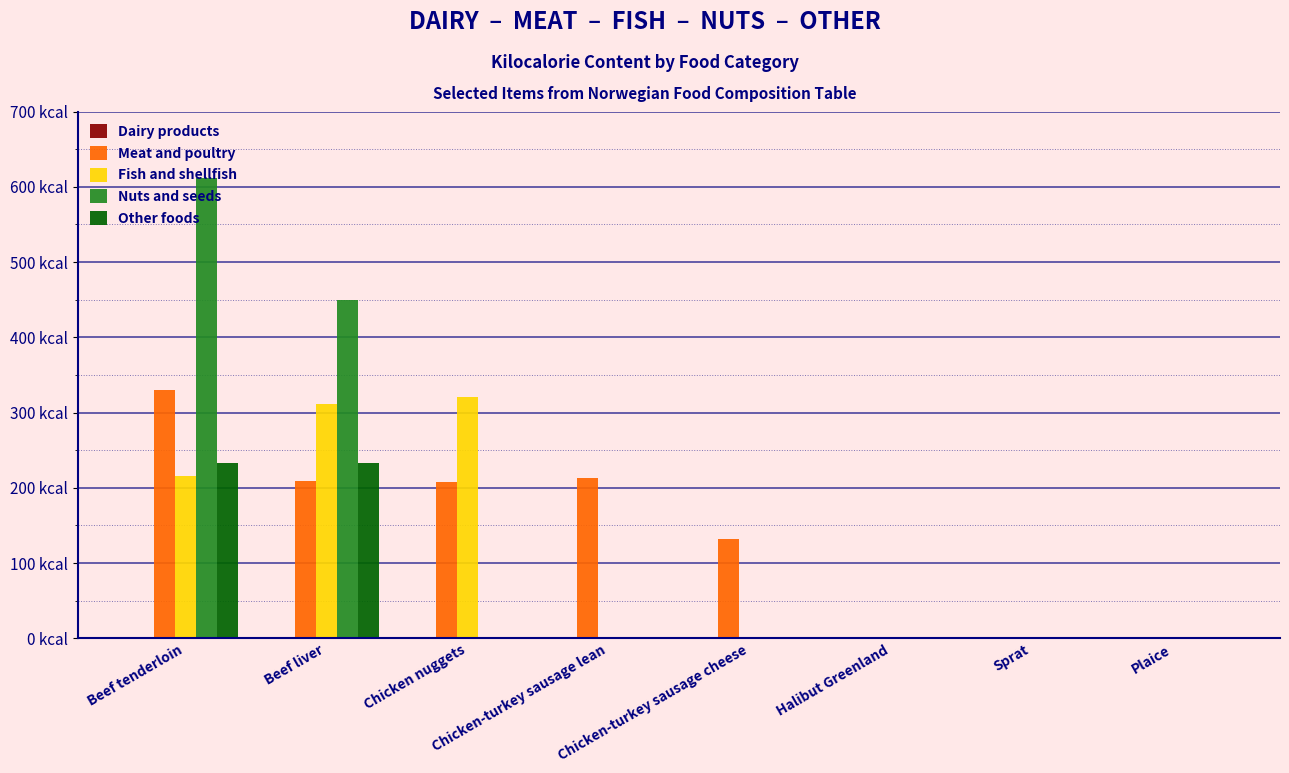

How many bars are there in total?

40